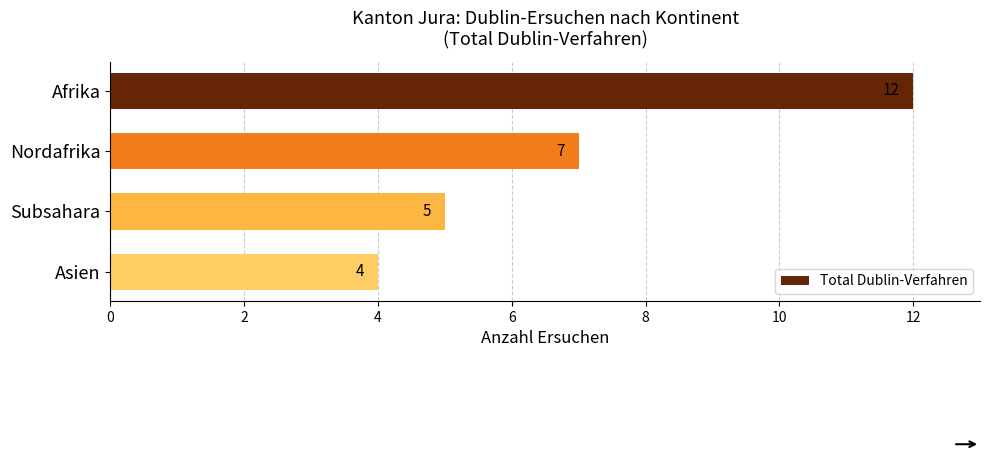

The value at Afrika is 19. True or false?

False